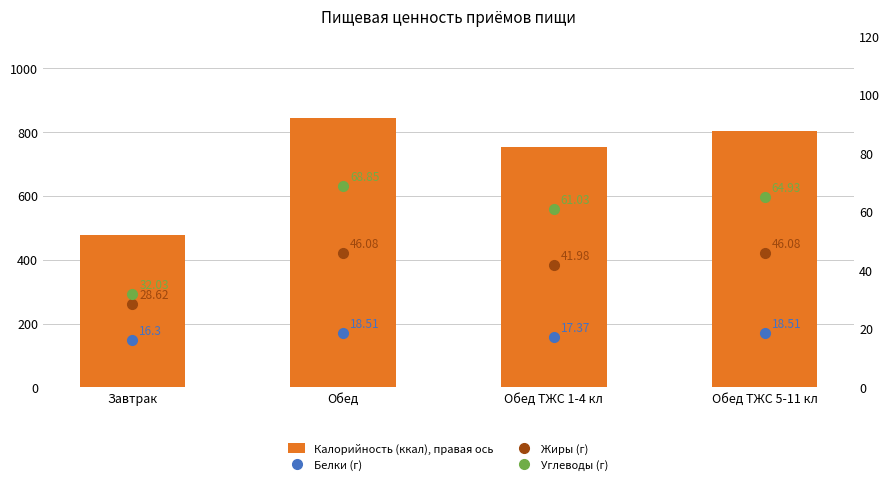

At which label does Углеводы (г) first exceed 64?

Обед